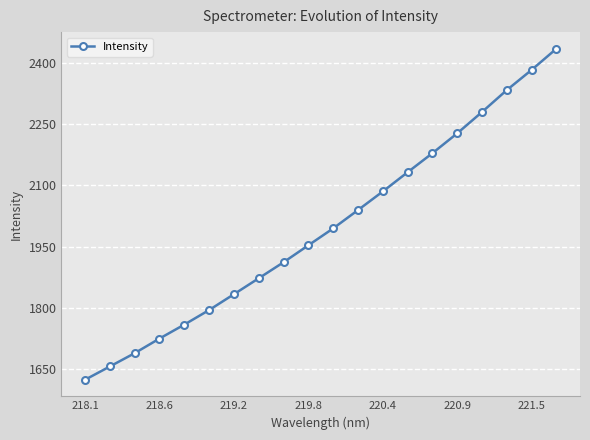

How many lines are shown in the chart?

1